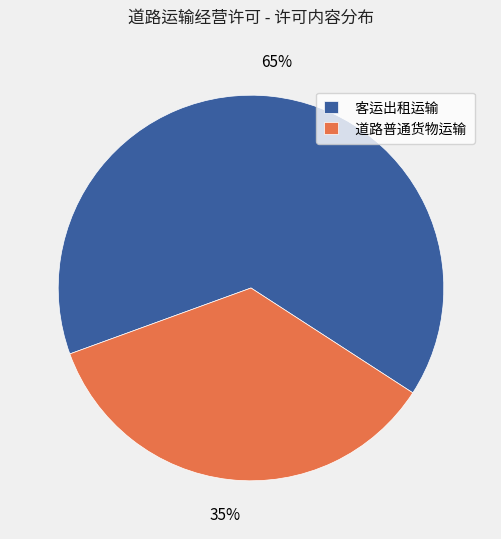

To the nearest percent, what is the combined percentage of 客运出租运输 and 道路普通货物运输?

100%